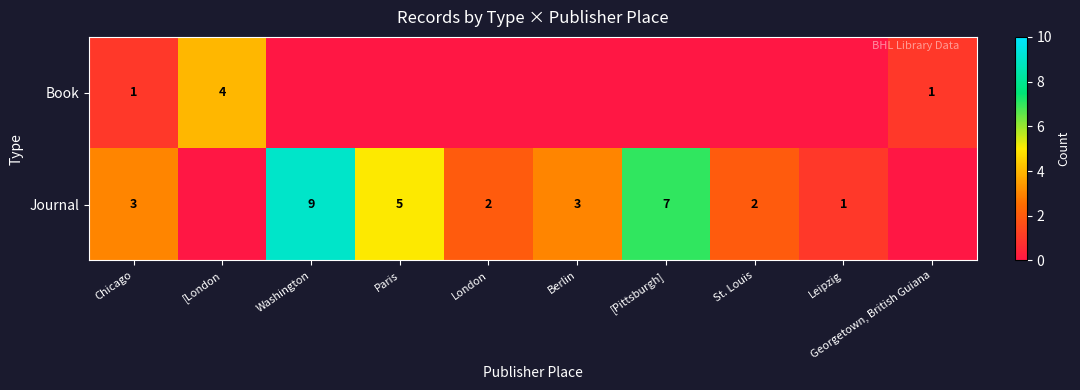

What is the difference between the Journal values at London and Washington?

7